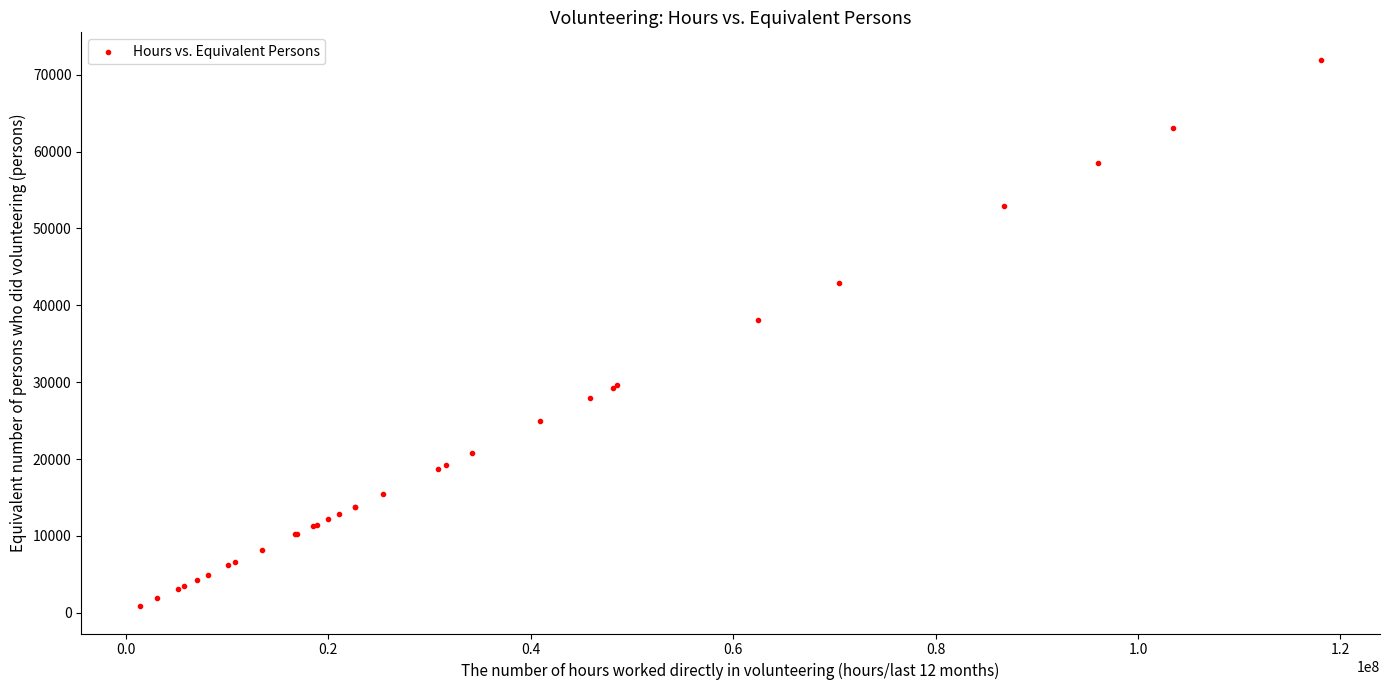

What Y value in the scatter plot is closest to 36408?

38047.5